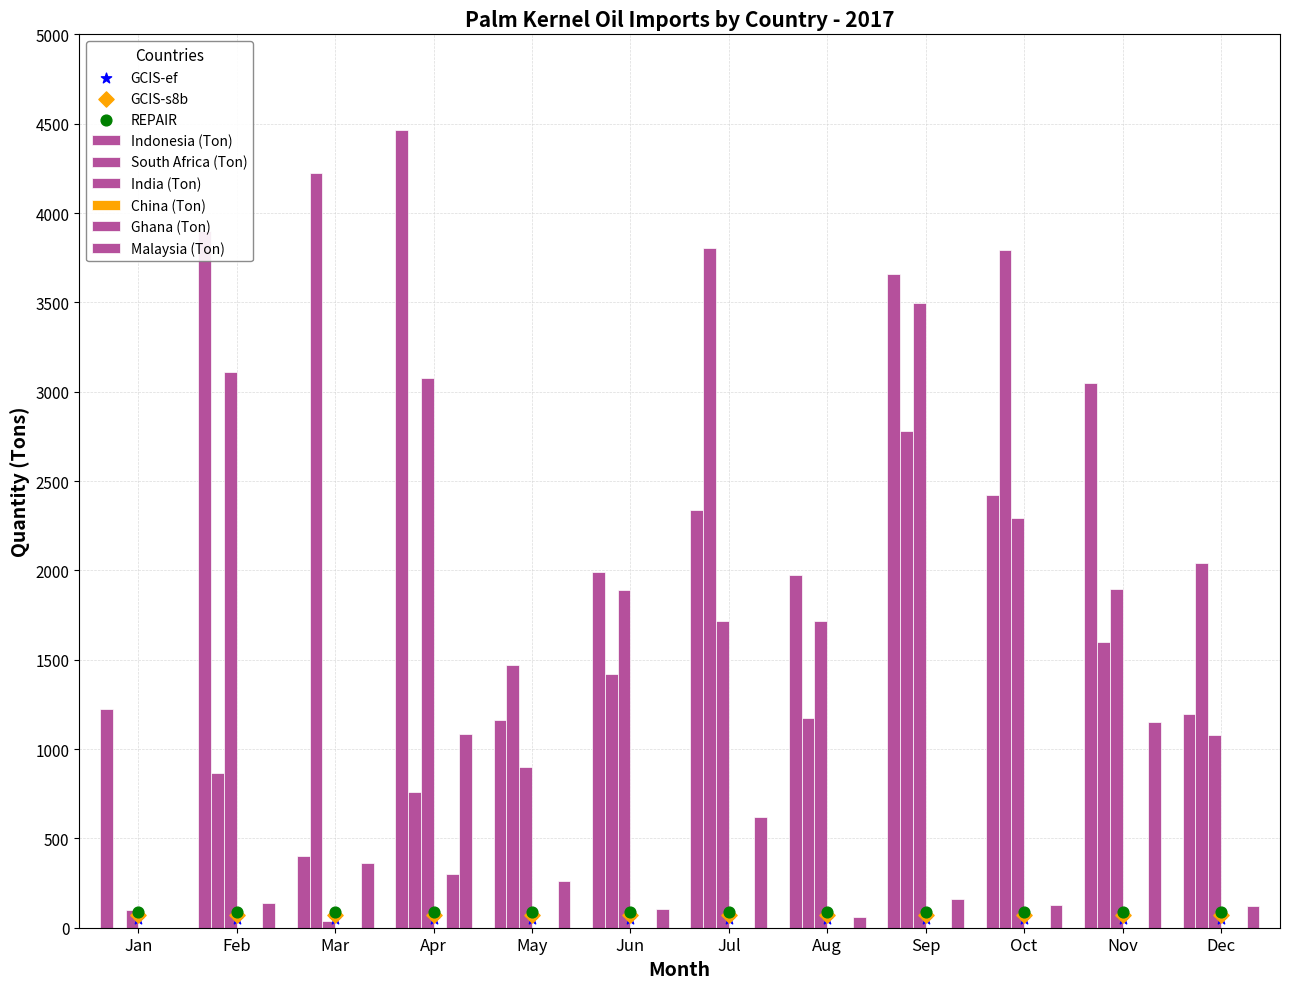

Is the value of Malaysia (Ton) at Mar greater than the value of China (Ton) at Jun?

Yes